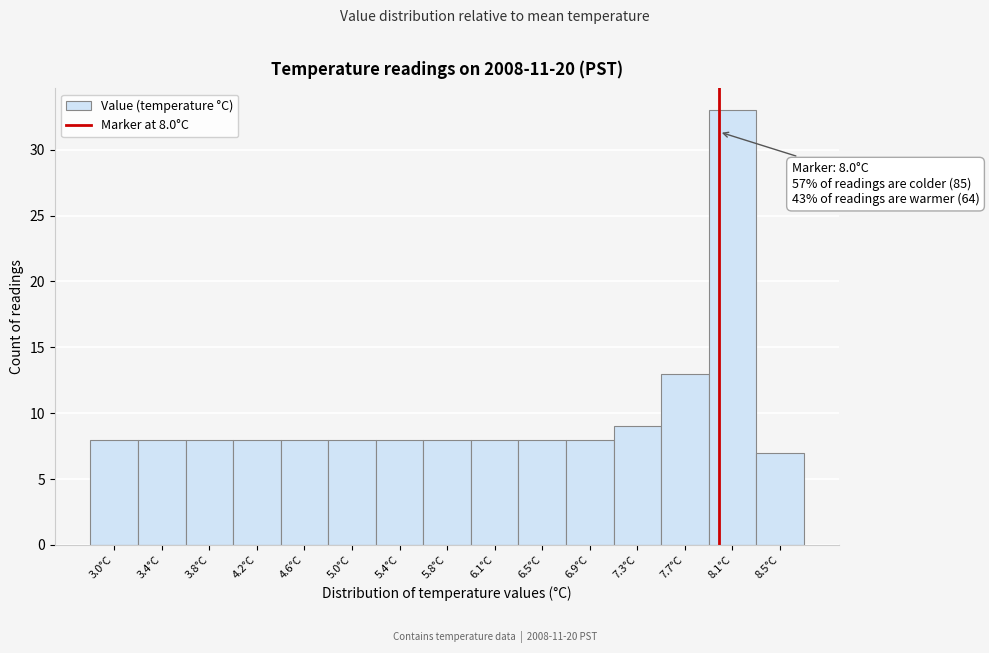

Which range on the x-axis has the tallest bar?

7.90 to 8.30